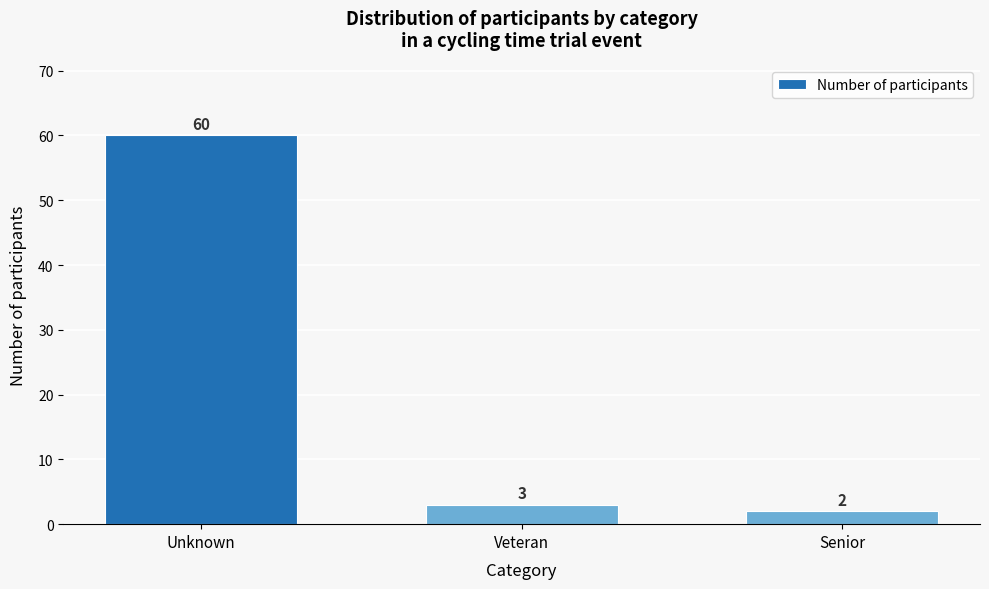

Reading left to right, extract all data points from this chart.

60	3	2